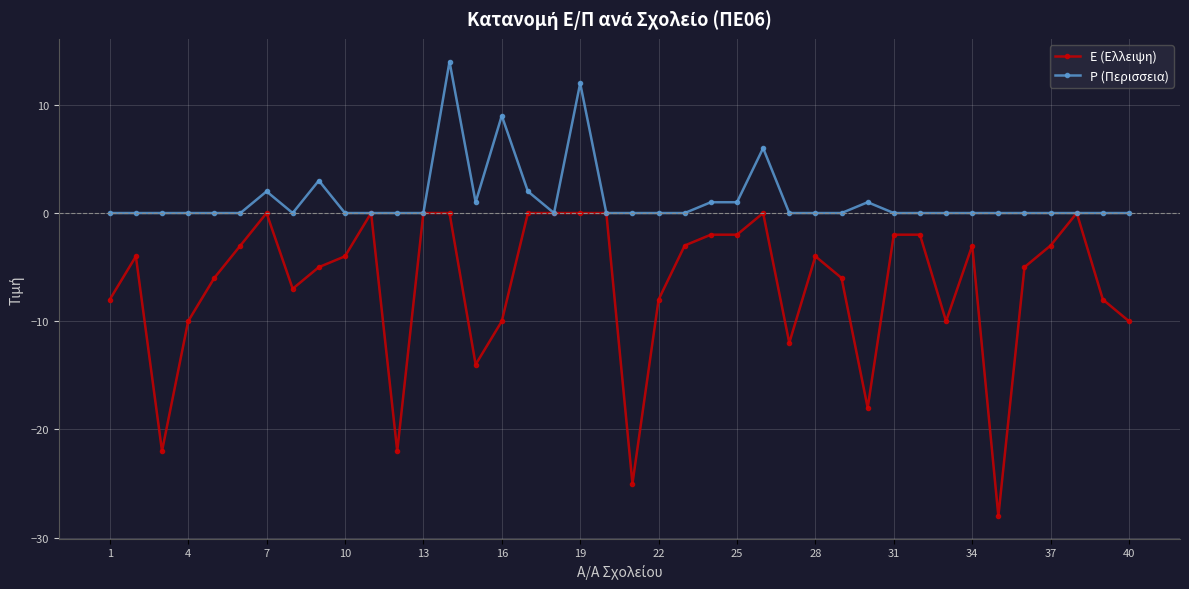

What are all the series names shown in the legend?

E (Ελλειψη), P (Περισσεια)